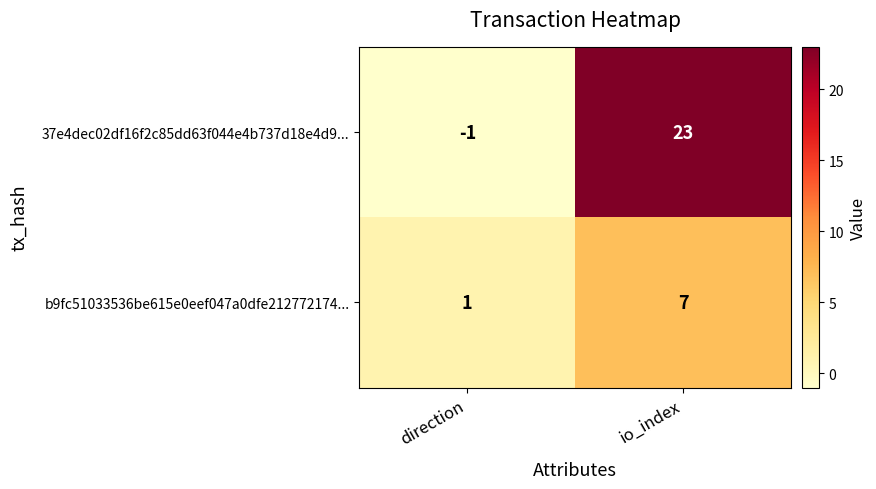

Where is b9fc51033536be615e0eef047a0dfe212772174... nearest to the value 4?

direction